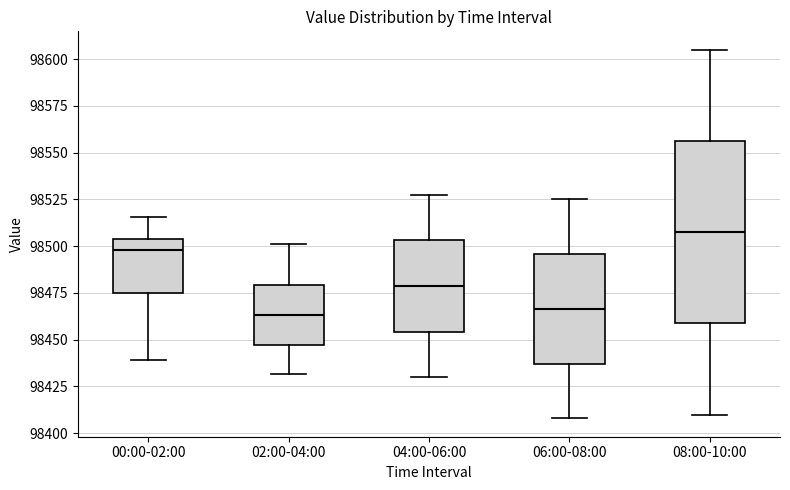

Which box is the tallest, from its lower edge to its upper edge?

08:00-10:00